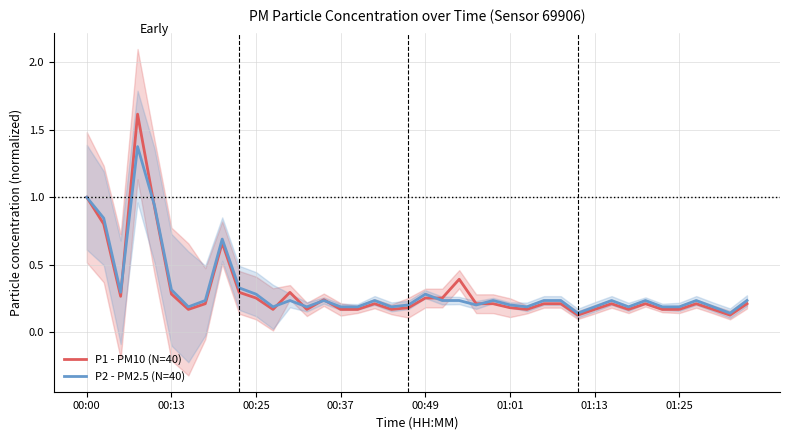

The P1 - PM10 (N=40) series shows 0.3 at 00:13. True or false?

True